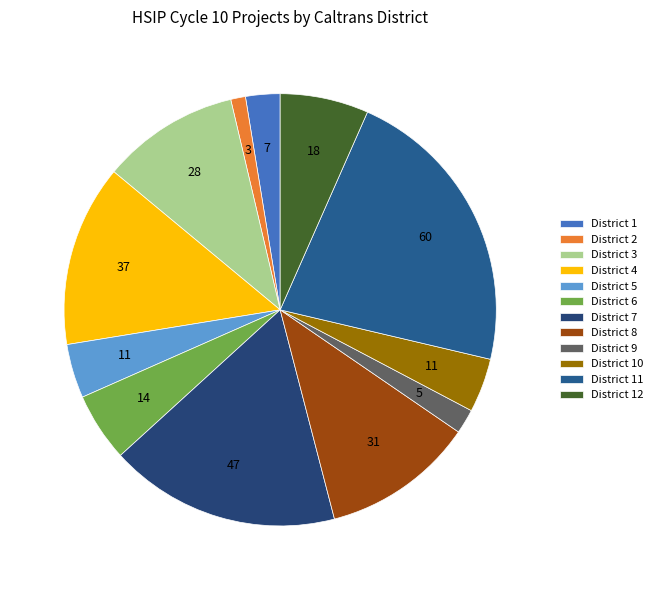

Is there any slice that represents more than half of the pie?

No